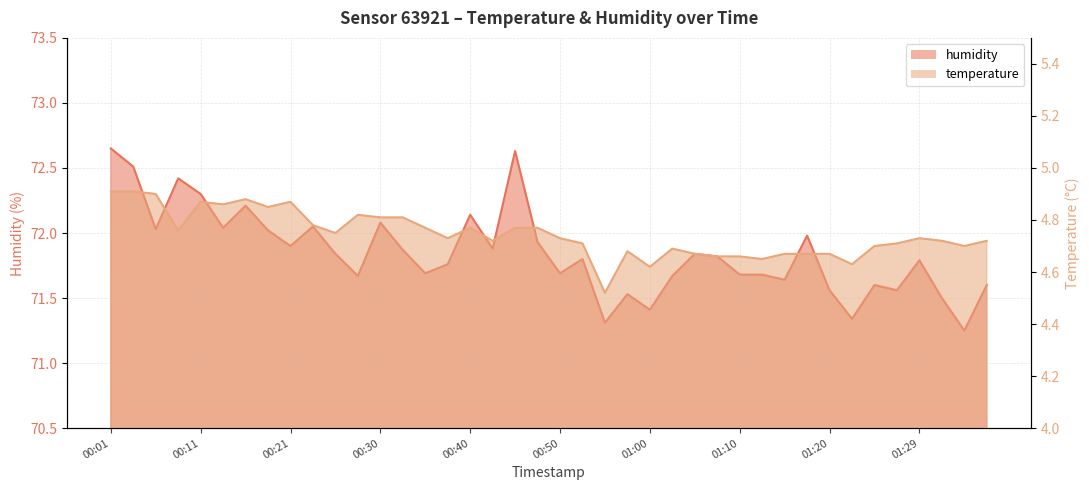

At which category does the chart reach its minimum across all series?

00:55